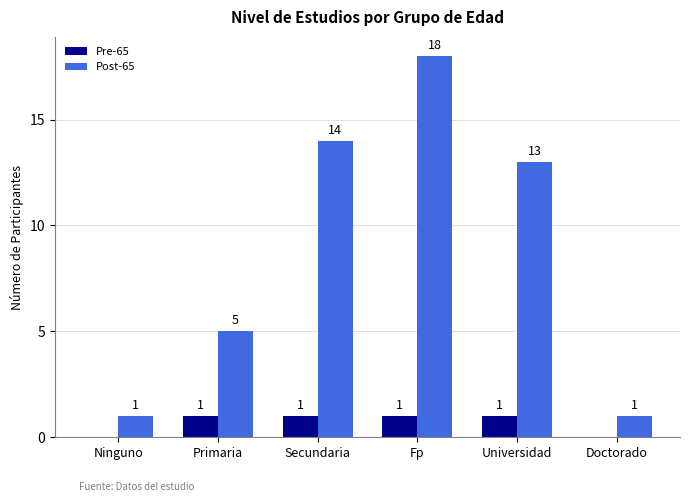

What is the total value across all series at Doctorado?

1